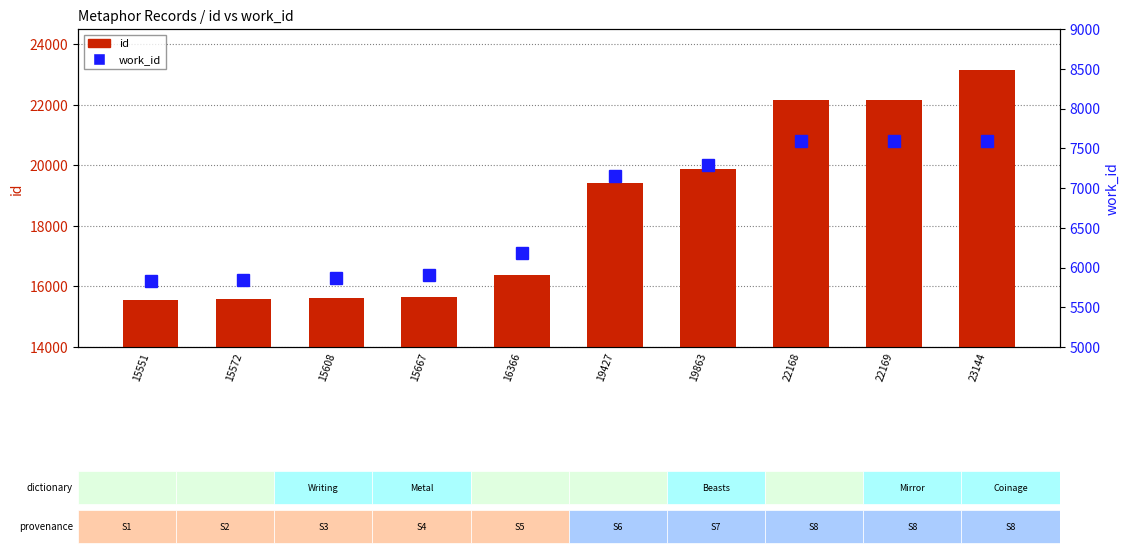

What is the difference between the maximum and minimum values in the id series?

7593